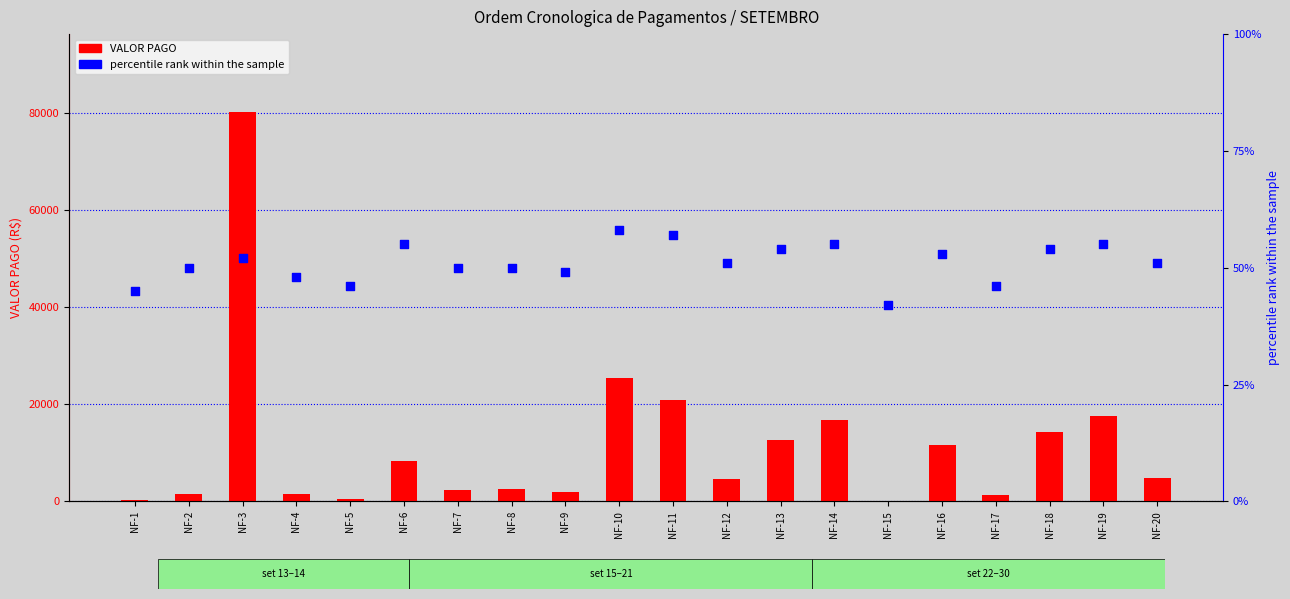

What is the total value across all series at NF-10?

25565.8